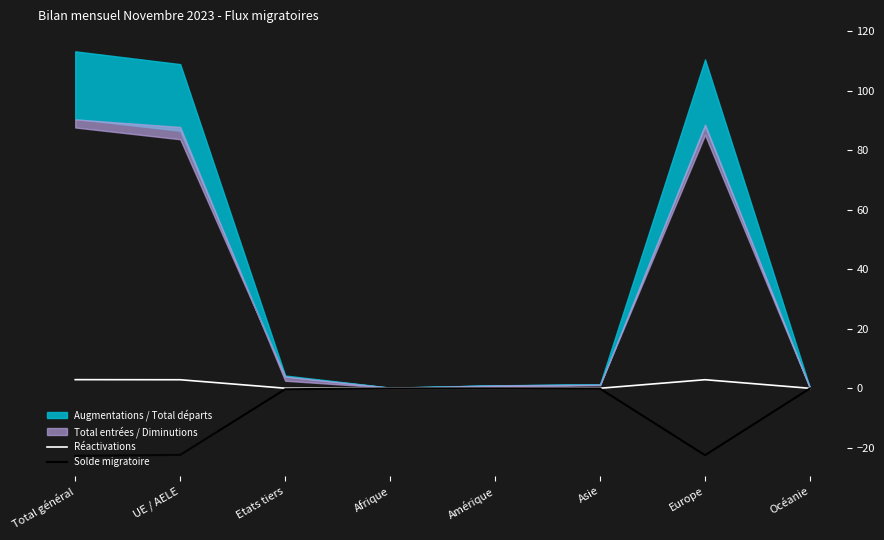

In Réactivations, how many points are higher than both neighbors (excluding endpoints)?

1